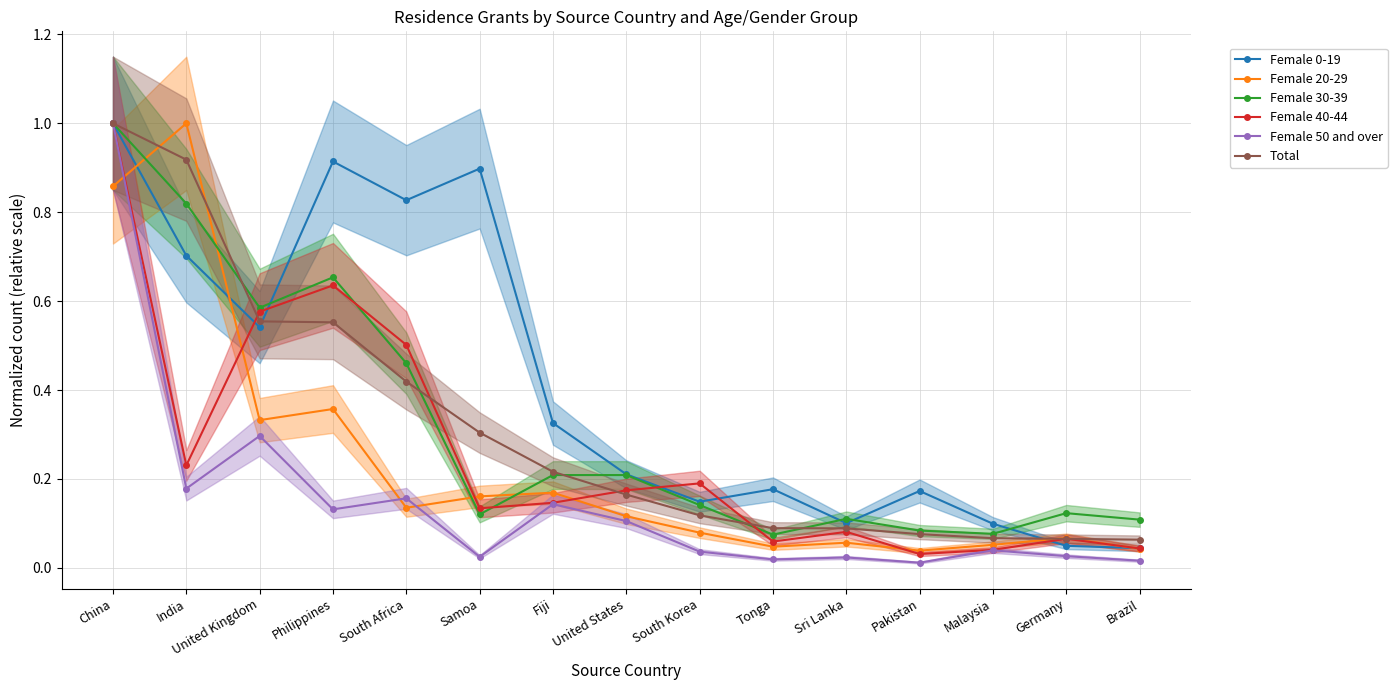

Reading right to left, what are all the values shown in this chart?

Female 0-19: Brazil=0.0	Germany=0.0	Malaysia=0.1	Pakistan=0.2	Sri Lanka=0.1	Tonga=0.2	South Korea=0.1	United States=0.2	Fiji=0.3	Samoa=0.9	South Africa=0.8	Philippines=0.9	United Kingdom=0.5	India=0.7	China=1.0
Female 20-29: Brazil=0.0	Germany=0.1	Malaysia=0.1	Pakistan=0.0	Sri Lanka=0.1	Tonga=0.0	South Korea=0.1	United States=0.1	Fiji=0.2	Samoa=0.2	South Africa=0.1	Philippines=0.4	United Kingdom=0.3	India=1.0	China=0.9
Female 30-39: Brazil=0.1	Germany=0.1	Malaysia=0.1	Pakistan=0.1	Sri Lanka=0.1	Tonga=0.1	South Korea=0.1	United States=0.2	Fiji=0.2	Samoa=0.1	South Africa=0.5	Philippines=0.7	United Kingdom=0.6	India=0.8	China=1.0
Female 40-44: Brazil=0.0	Germany=0.1	Malaysia=0.0	Pakistan=0.0	Sri Lanka=0.1	Tonga=0.1	South Korea=0.2	United States=0.2	Fiji=0.1	Samoa=0.1	South Africa=0.5	Philippines=0.6	United Kingdom=0.6	India=0.2	China=1.0
Female 50 and over: Brazil=0.0	Germany=0.0	Malaysia=0.0	Pakistan=0.0	Sri Lanka=0.0	Tonga=0.0	South Korea=0.0	United States=0.1	Fiji=0.1	Samoa=0.0	South Africa=0.2	Philippines=0.1	United Kingdom=0.3	India=0.2	China=1.0
Total: Brazil=0.1	Germany=0.1	Malaysia=0.1	Pakistan=0.1	Sri Lanka=0.1	Tonga=0.1	South Korea=0.1	United States=0.2	Fiji=0.2	Samoa=0.3	South Africa=0.4	Philippines=0.6	United Kingdom=0.6	India=0.9	China=1.0